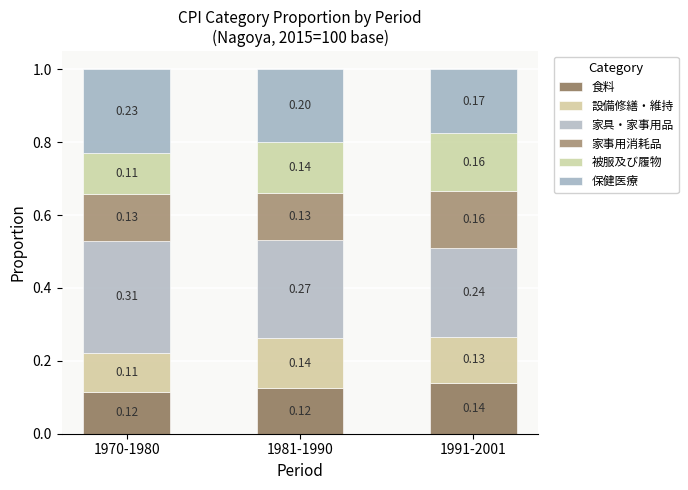

How many categories are shown in the chart?

3